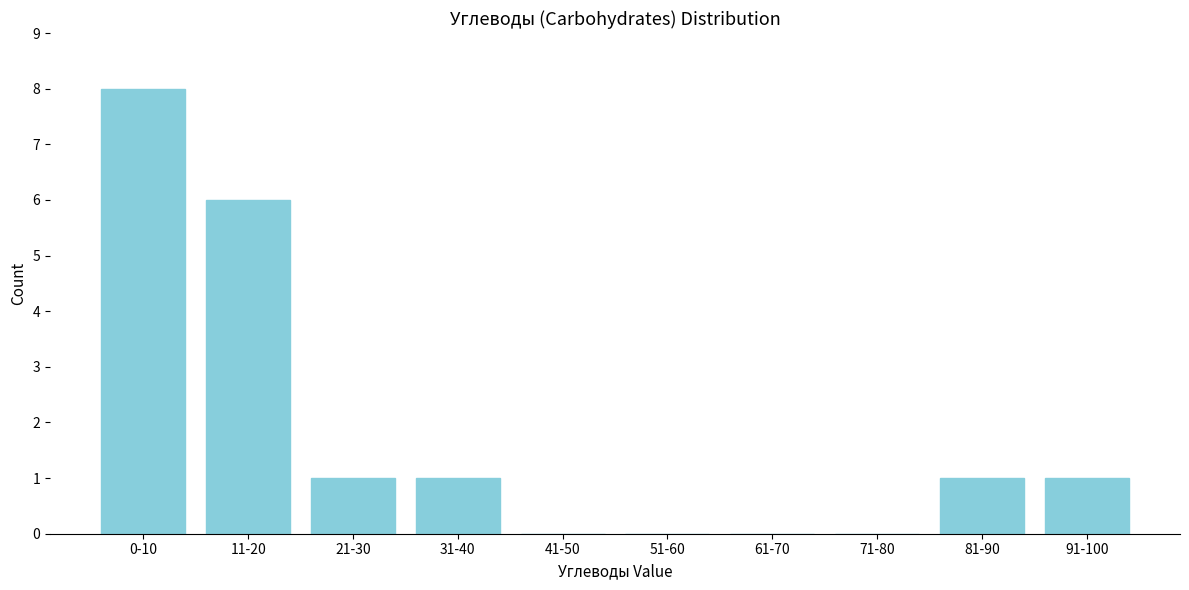

Reading left to right, list all the values displayed in this chart.

0-10=8	11-20=6	21-30=1	31-40=1	41-50=0	51-60=0	61-70=0	71-80=0	81-90=1	91-100=1